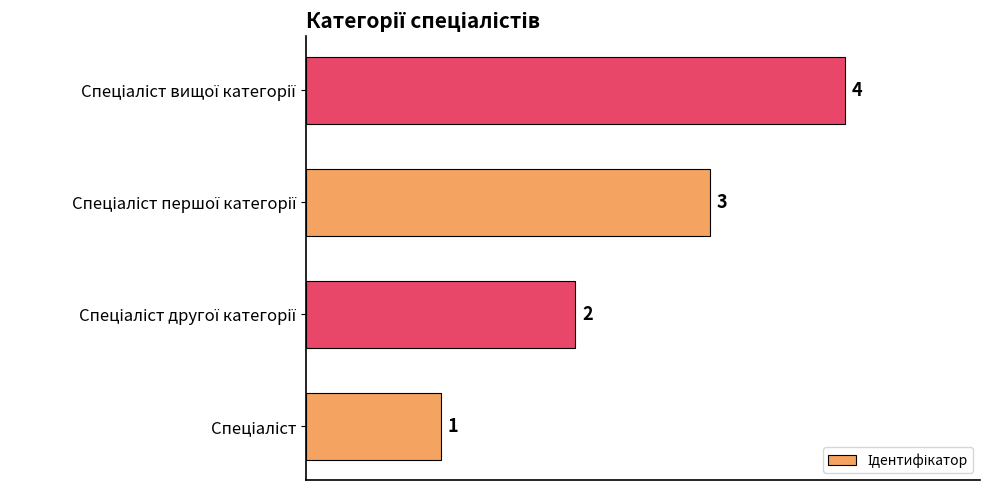

Count the values in the range 2 to 4.

3